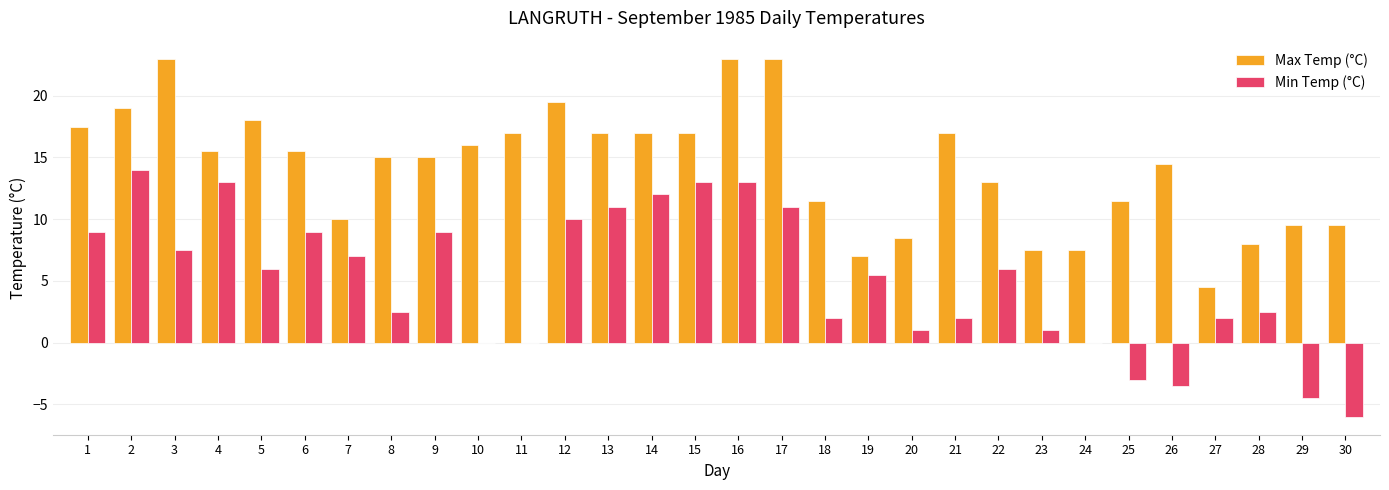

What is the maximum value shown in the chart?

23.0